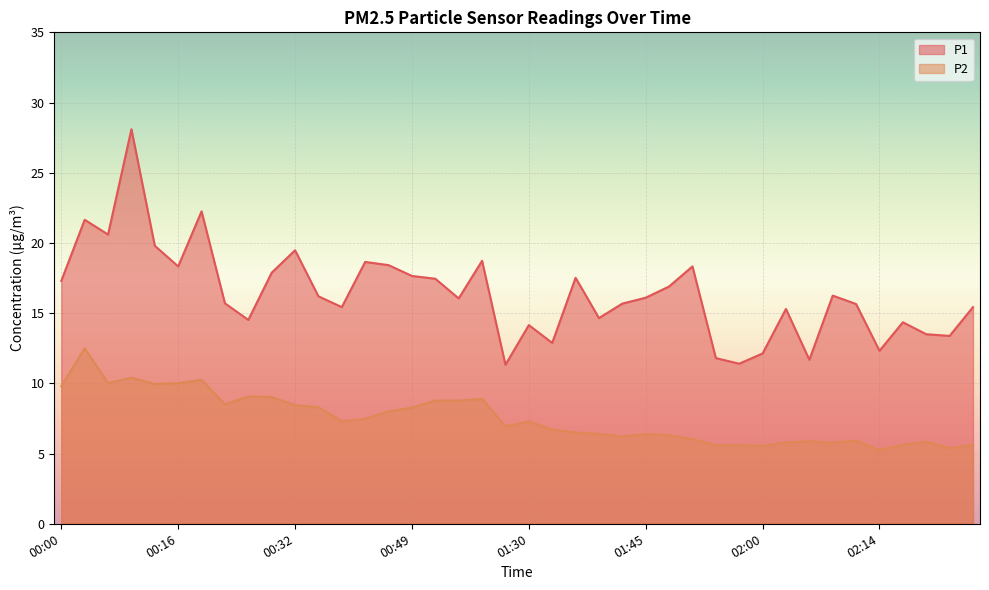

What is the label of the 1st point from the right?

02:26